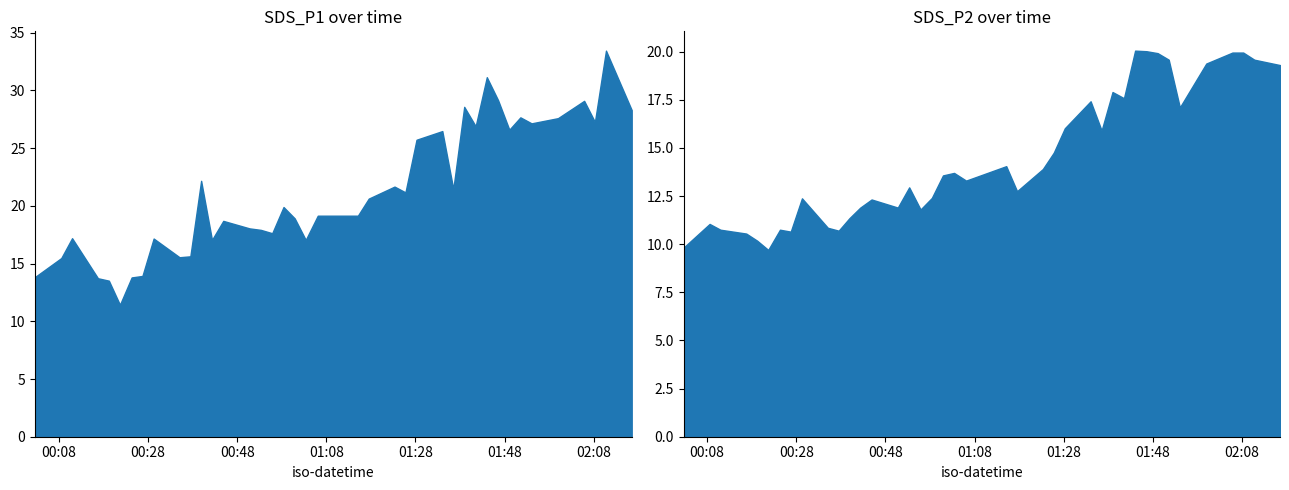

Is the value of SDS_P1 at 2022/06/17 00:08:33 greater than the value of SDS_P2 at 2022/06/17 01:38:56?

No